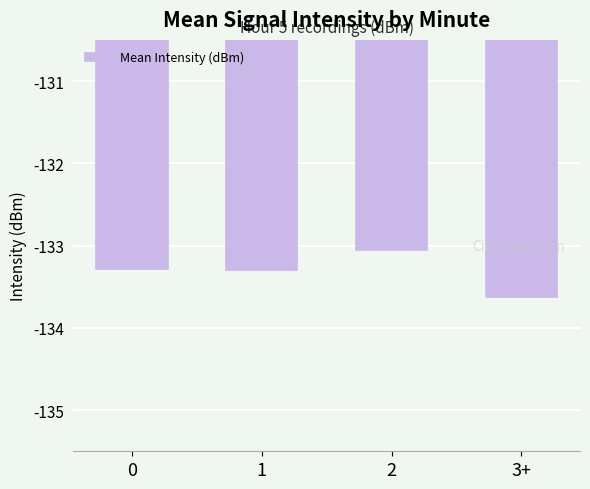

The chart shows a value of -71.7 at 0. True or false?

False